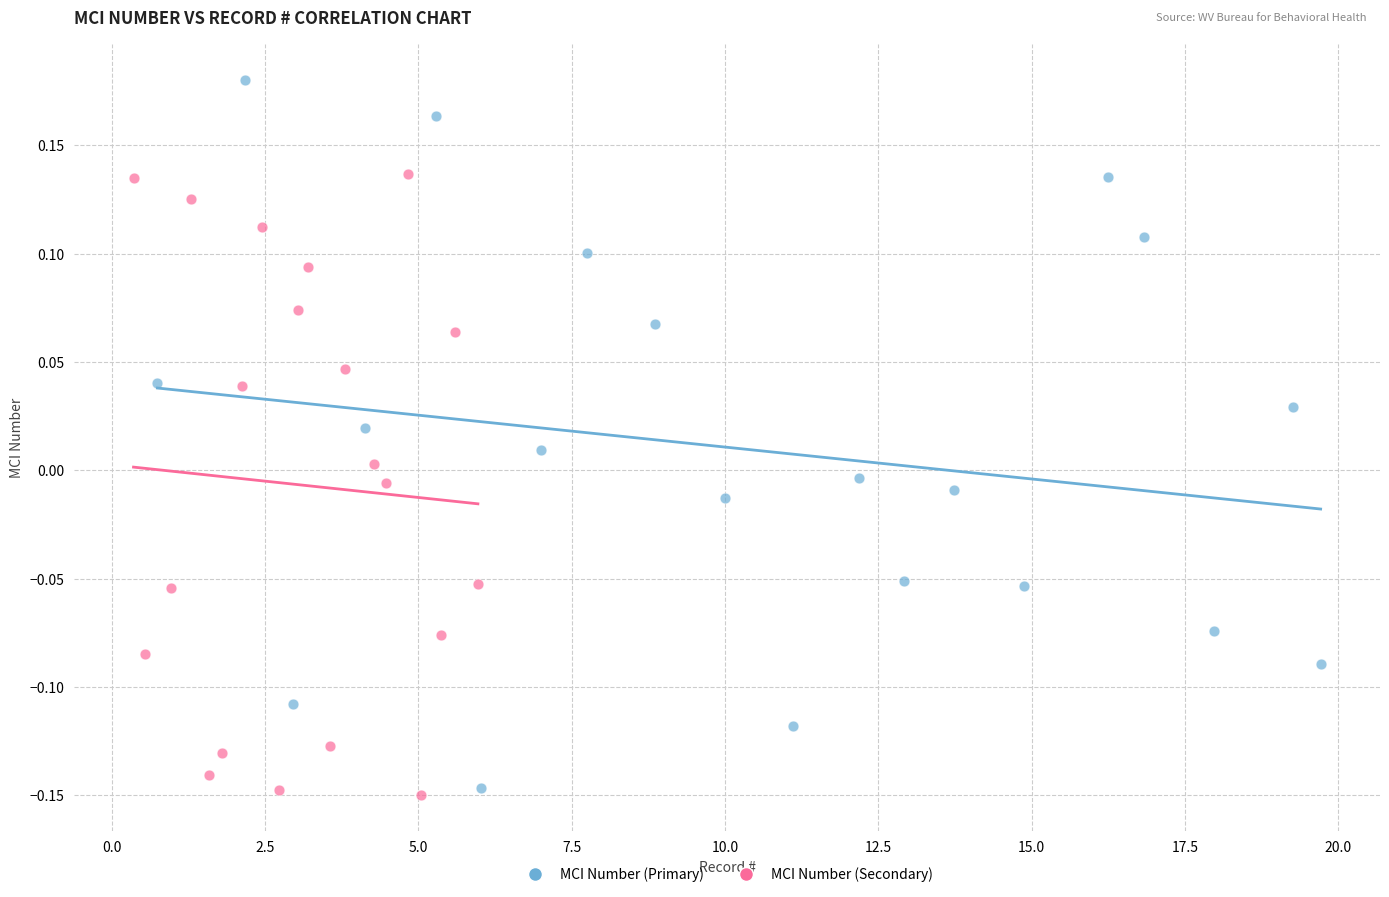

Which series has the widest spread of Y values?

MCI Number (Primary)